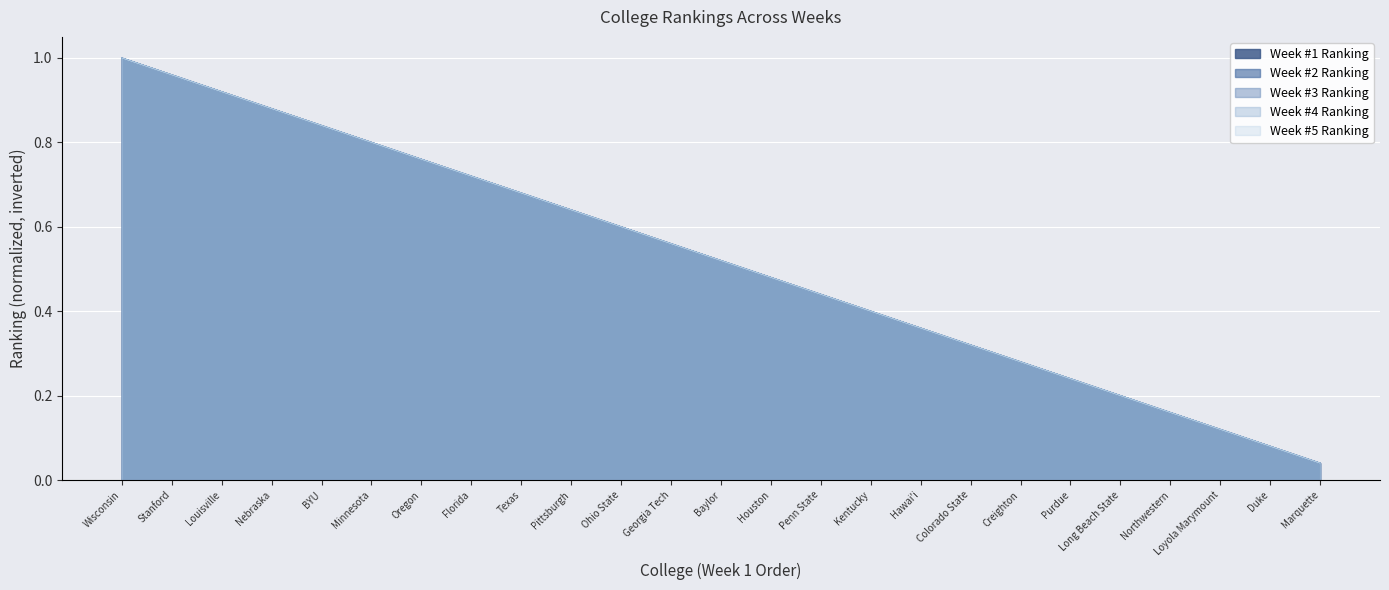

True or false: Week #1 Ranking has a value of 0.6 at Georgia Tech.

True